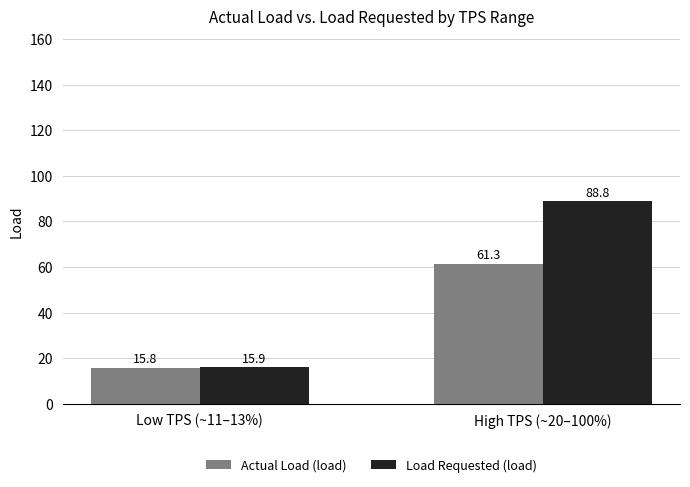

At how many categories does at least one series exceed 58?

1